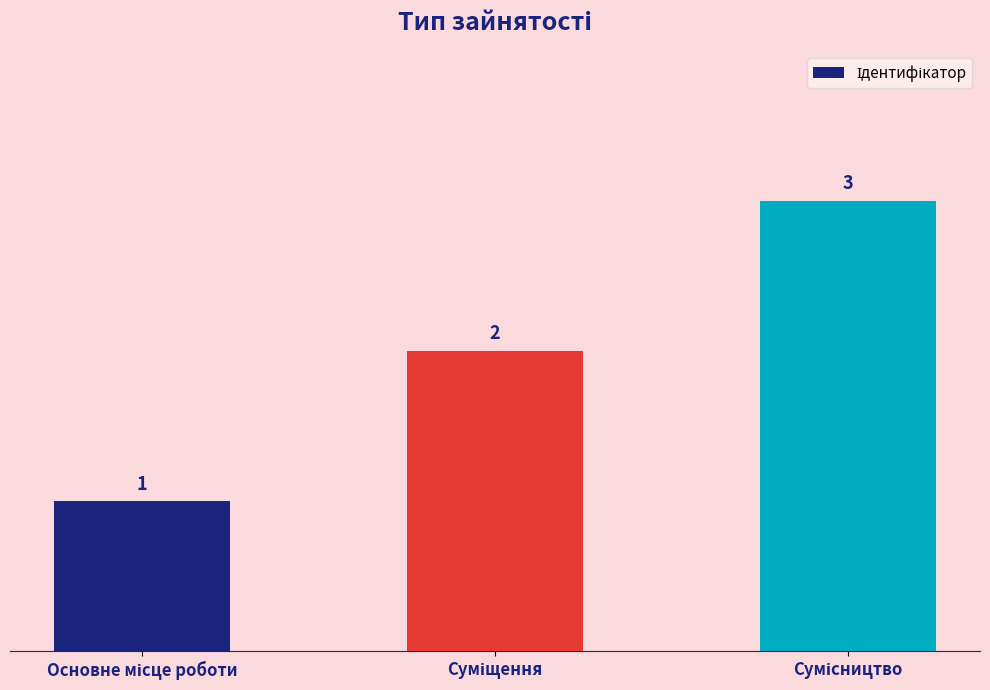

How many values are between 1 and 3?

3